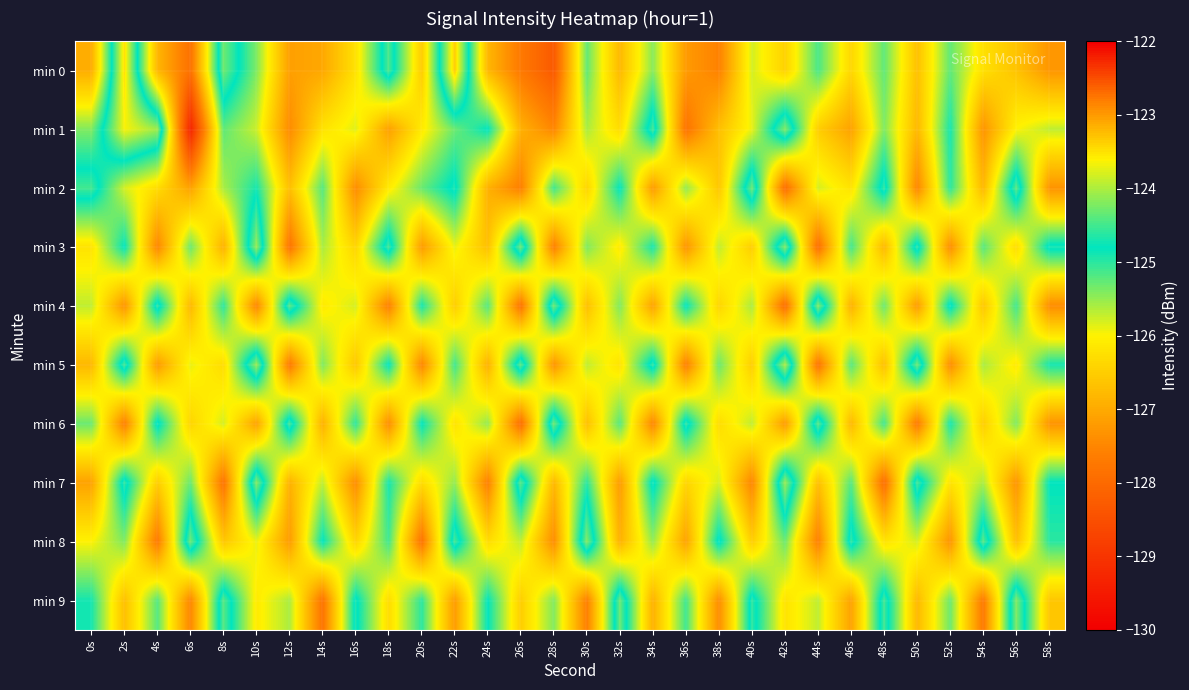

What is the greatest value displayed?

-123.3